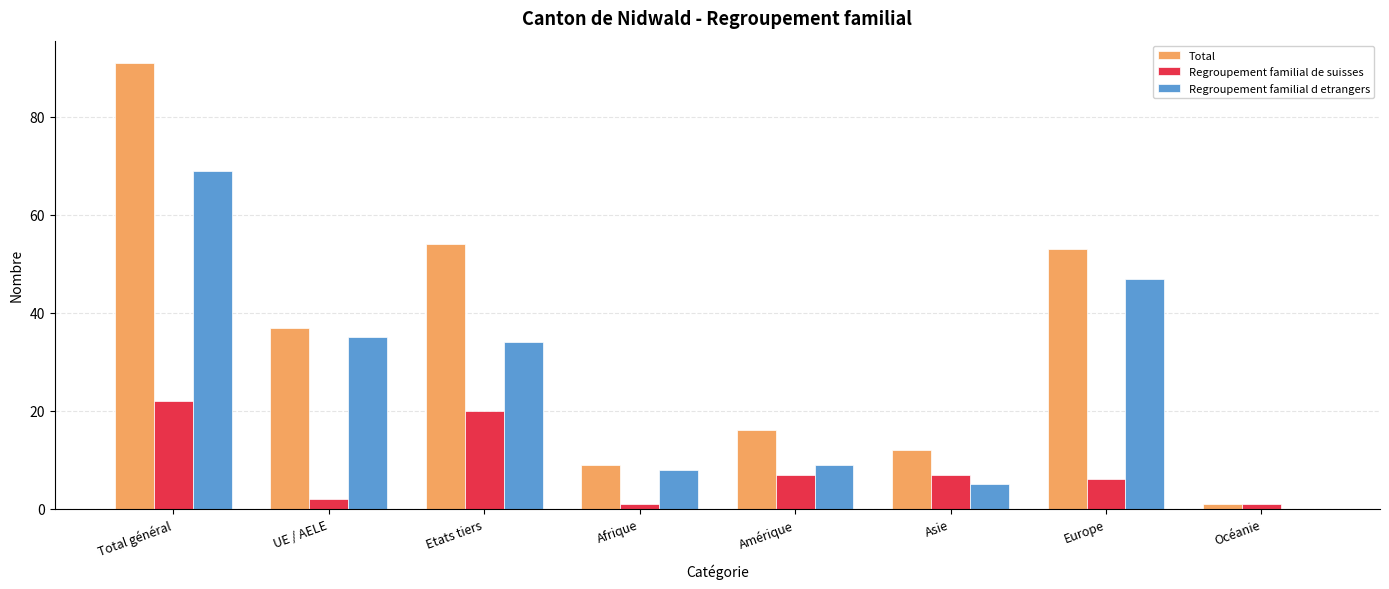

What is the sum of all Regroupement familial de suisses values?

66